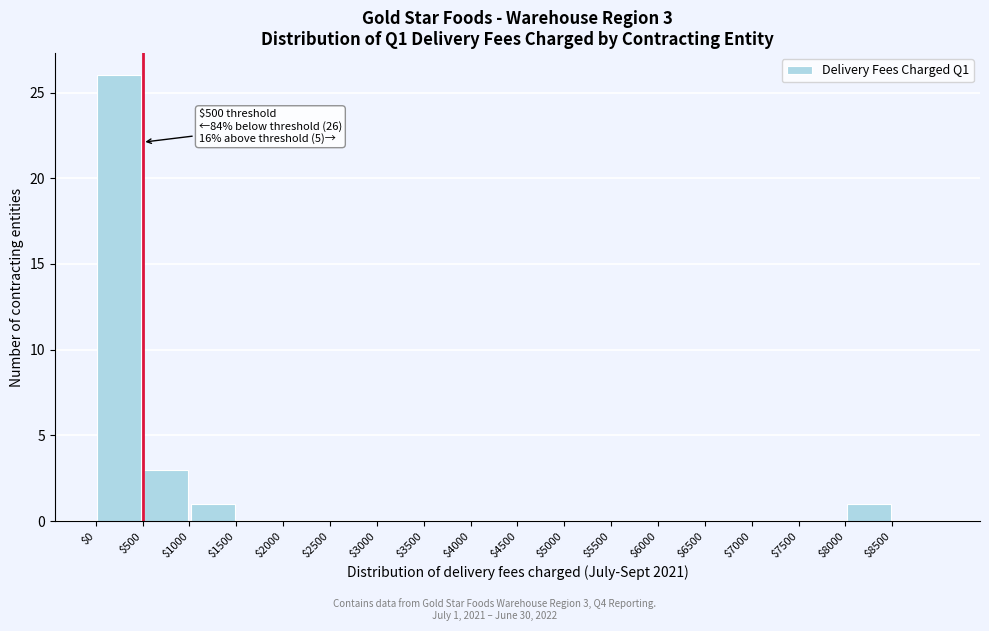

Which range on the x-axis has the tallest bar?

0 to 500